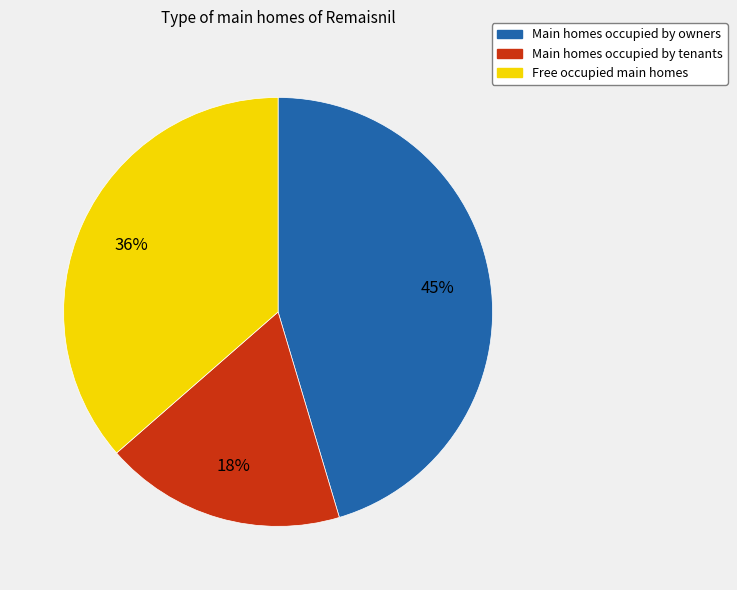

To the nearest percent, what is the difference between the largest and smallest slice percentages?

27%